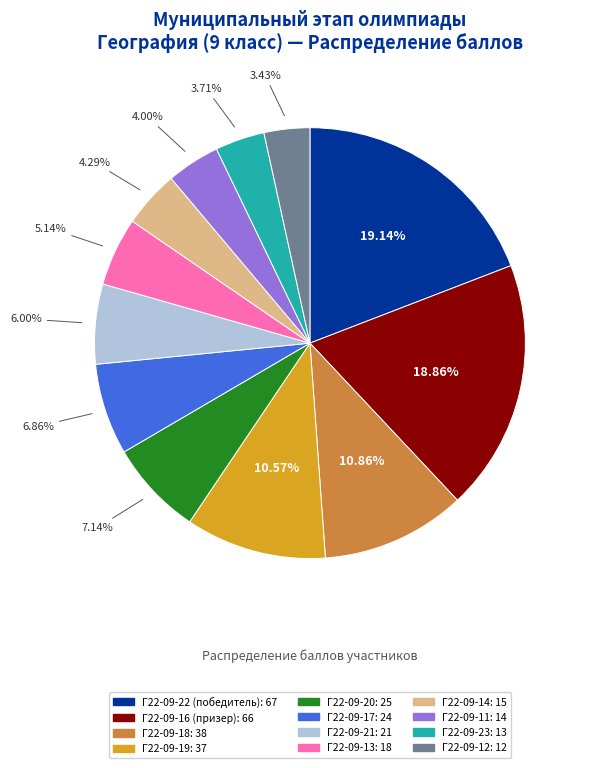

Which has a higher value, Г22-09-13 or Г22-09-18?

Г22-09-18